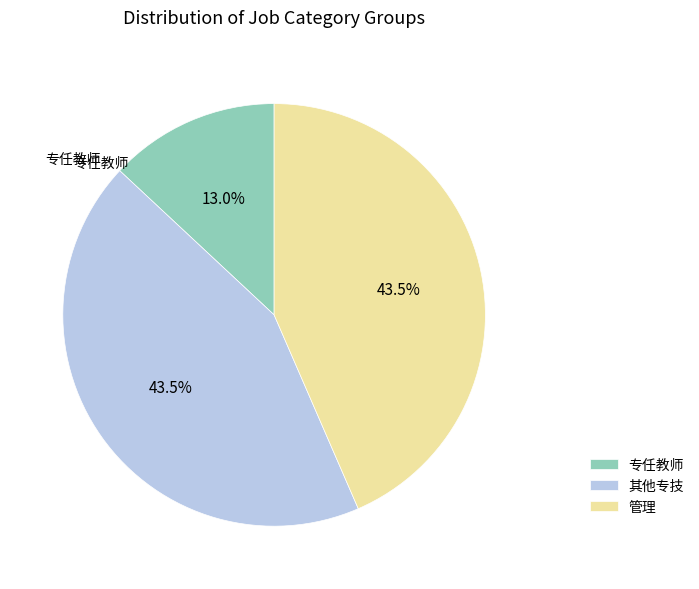

Combined, do 专任教师 and 管理 account for over 50%?

Yes